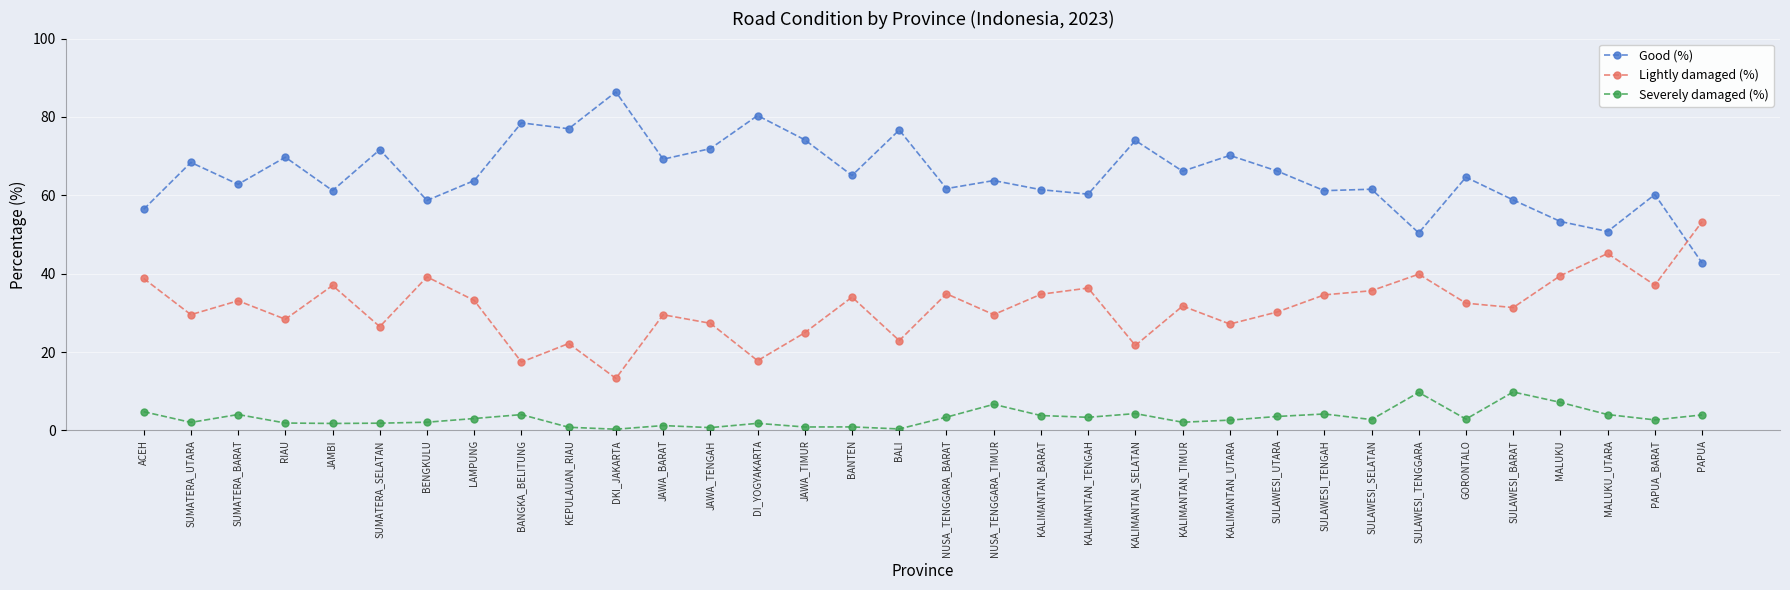

In Lightly damaged (%), how many points are lower than both neighbors (excluding endpoints)?

12